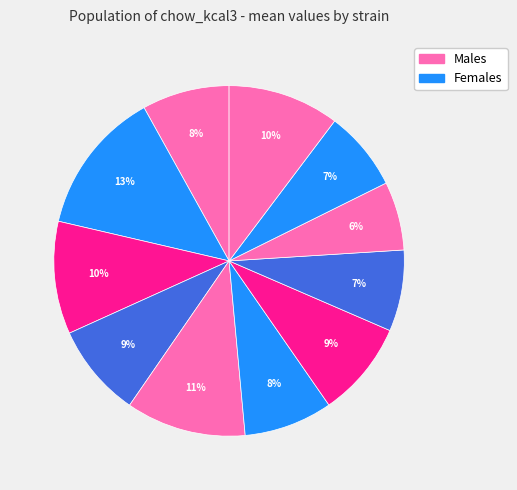

How many slices are in this pie chart?

11